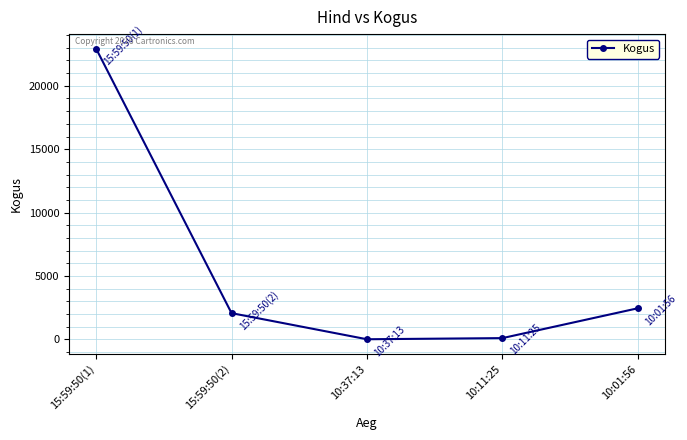

How many distinct data groups are displayed?

1